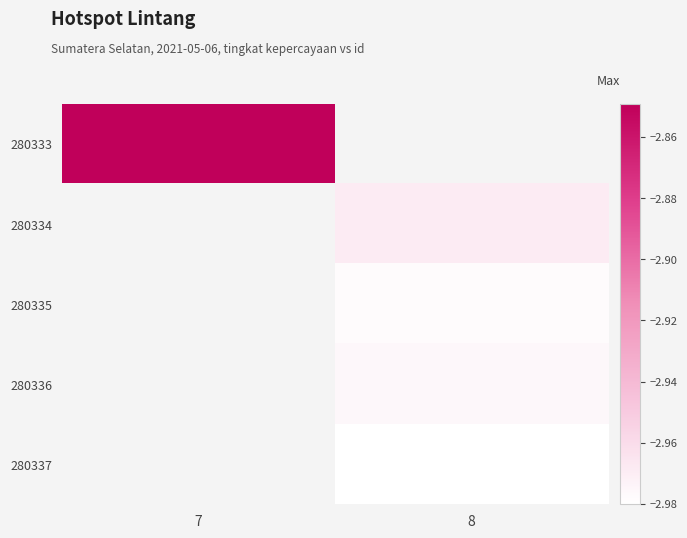

Between 8 and 7, which is larger?

7